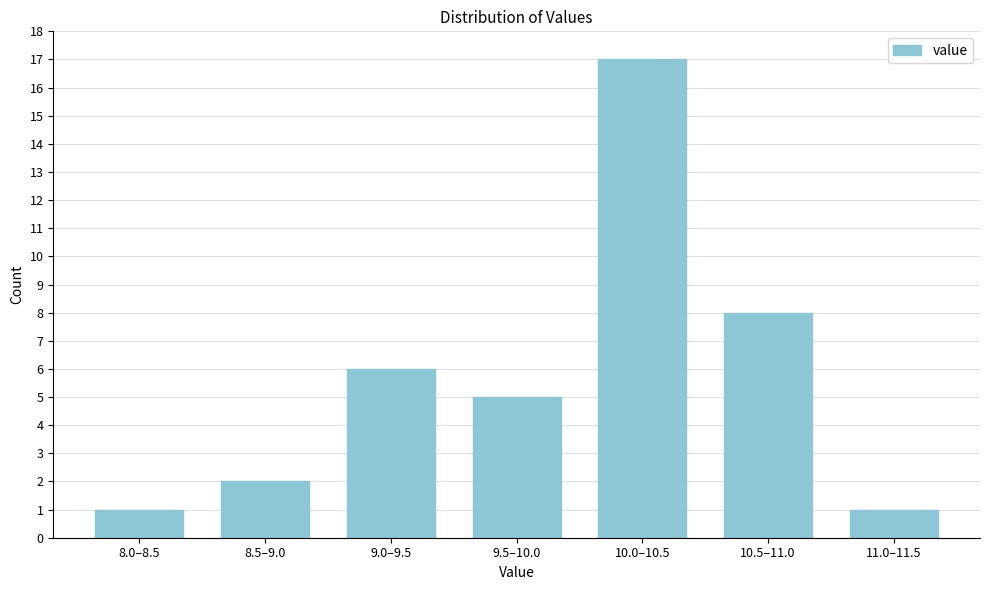

Reading left to right, what are all the values shown in this chart?

1	2	6	5	17	8	1